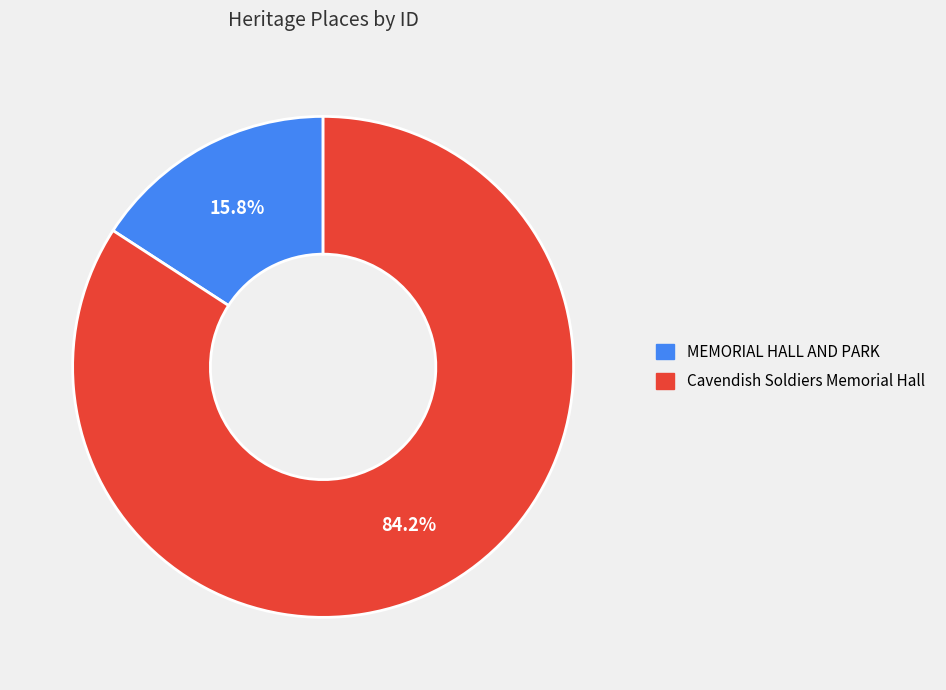

Does MEMORIAL HALL AND PARK represent more than half of the total?

No